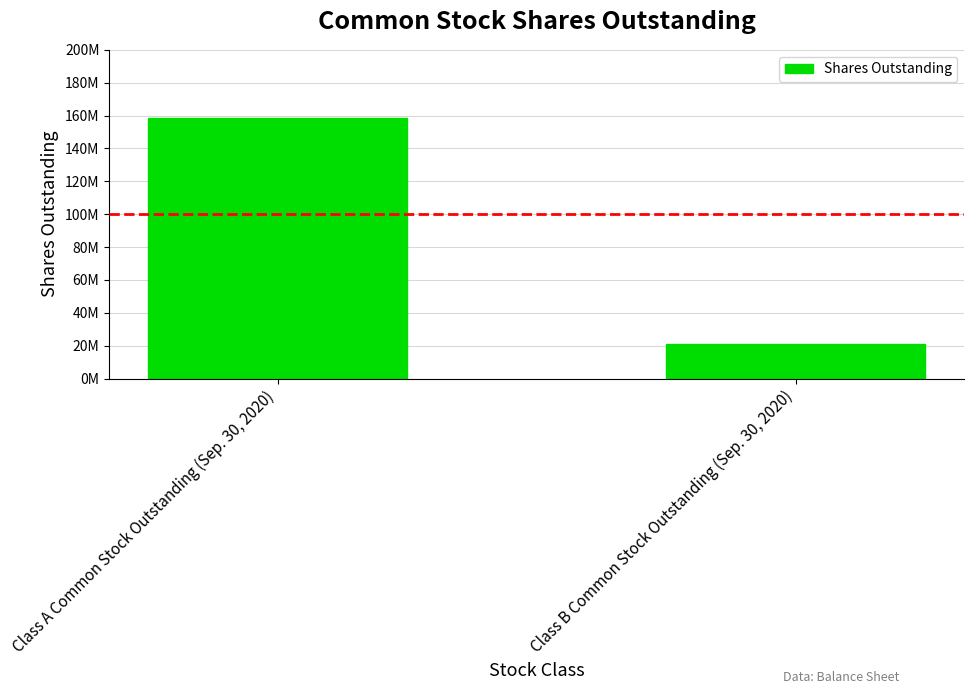

Which has a higher value, Class A Common Stock Outstanding (Sep. 30, 2020) or Class B Common Stock Outstanding (Sep. 30, 2020)?

Class A Common Stock Outstanding (Sep. 30, 2020)